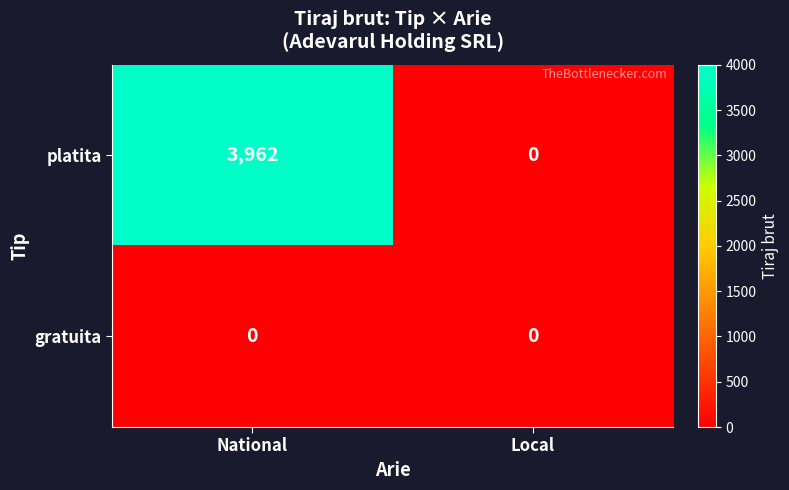

What is the average value of the platita series?

1981